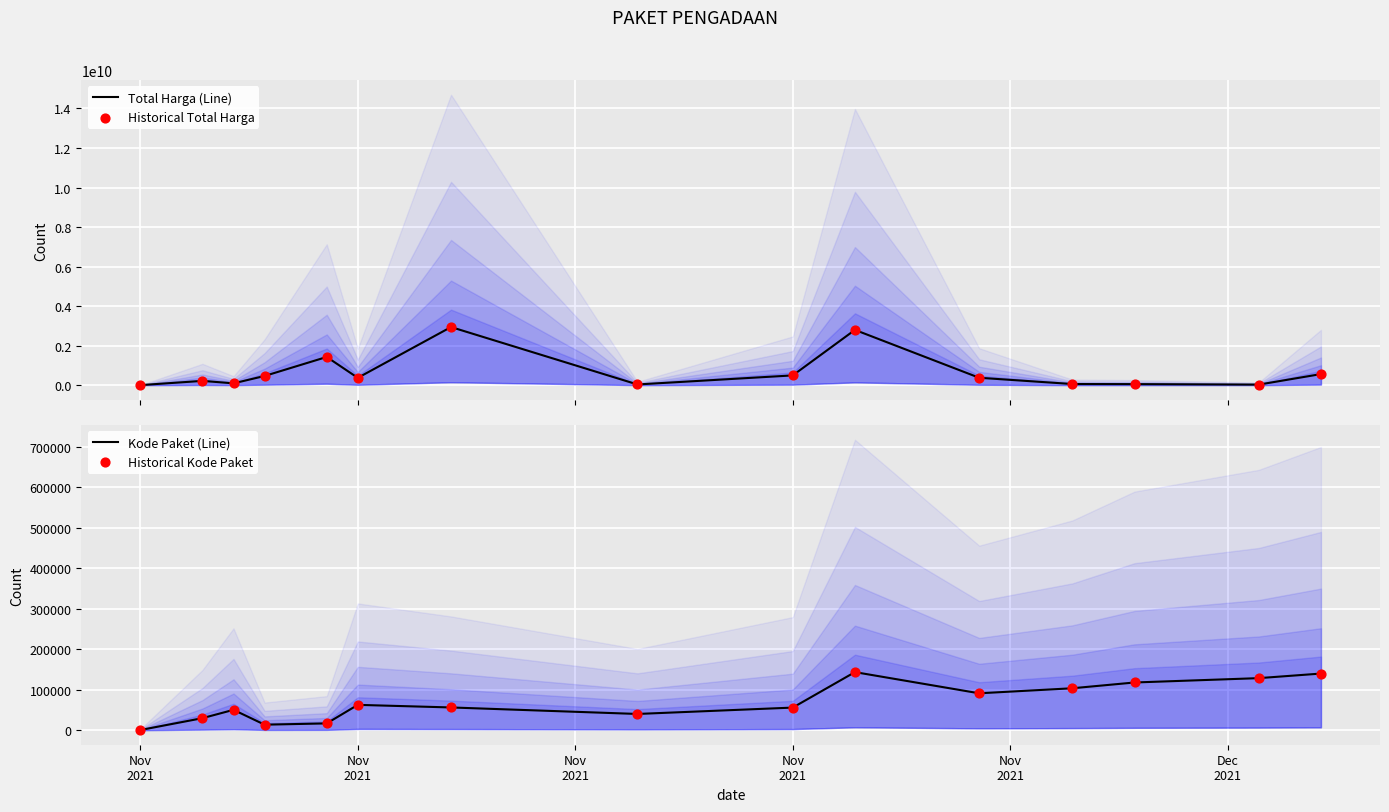

At how many categories does at least one series exceed 285827139?

8